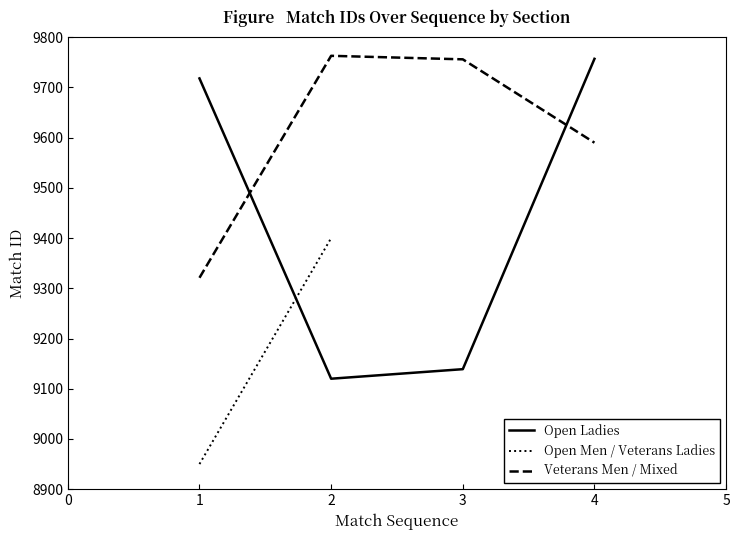

Does the chart have visible grid lines?

No